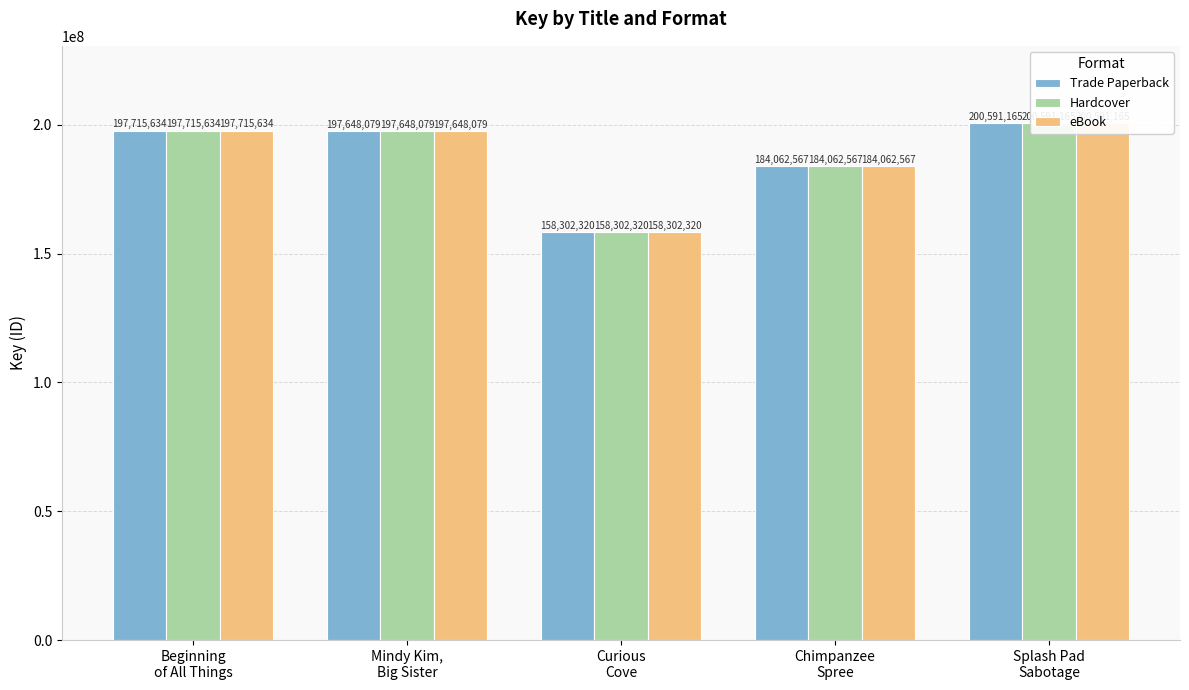

Rank the series at Beginning
of All Things from lowest to highest value.

Trade Paperback, Hardcover, eBook